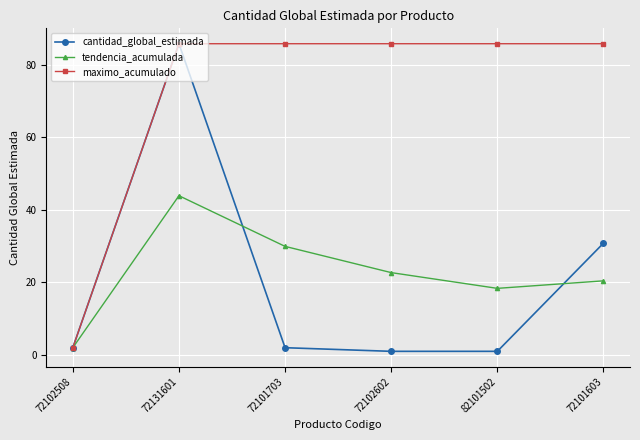

Which series changed the most between 72102602 and 72101603?

cantidad_global_estimada